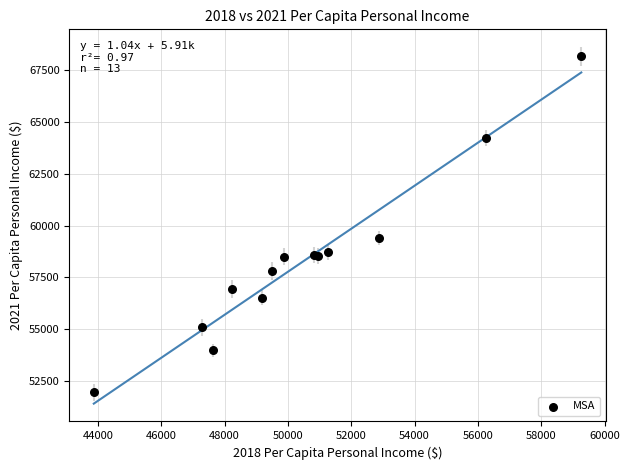

What Y value in the scatter plot is closest to 60062?

59409.0